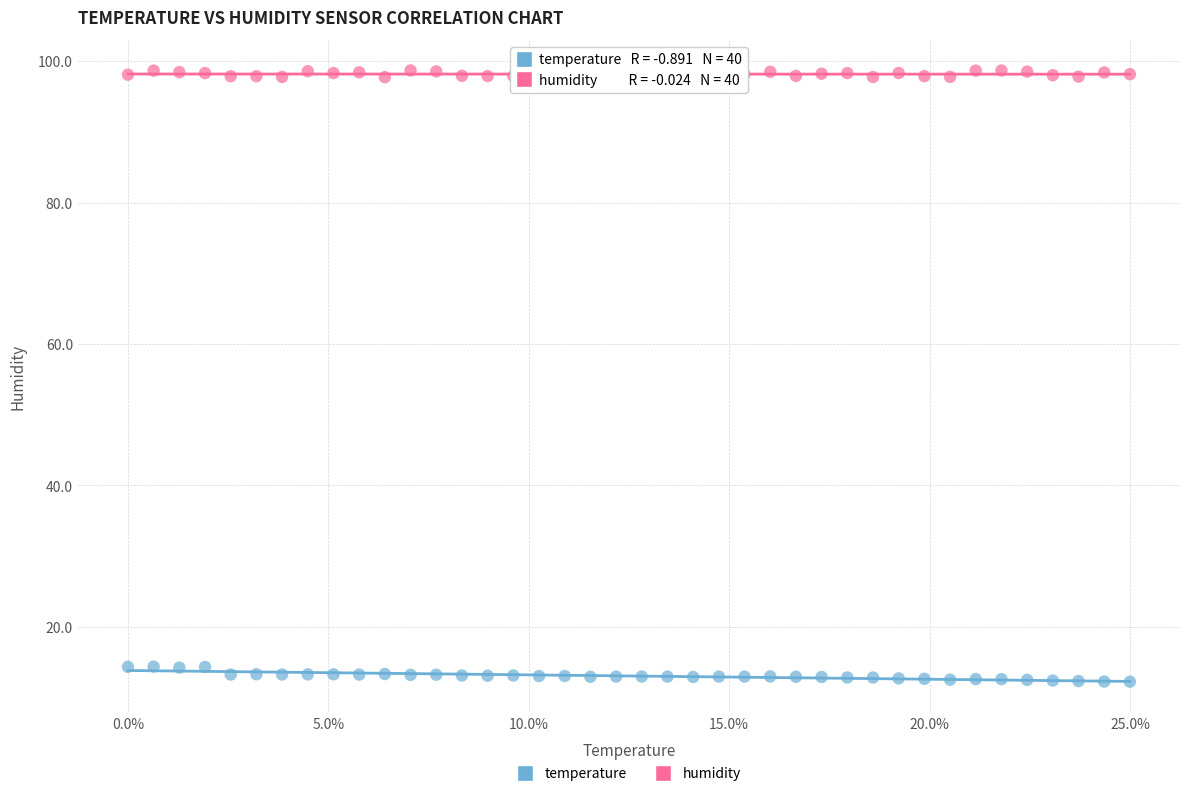

Which series reaches the maximum Y coordinate?

humidity